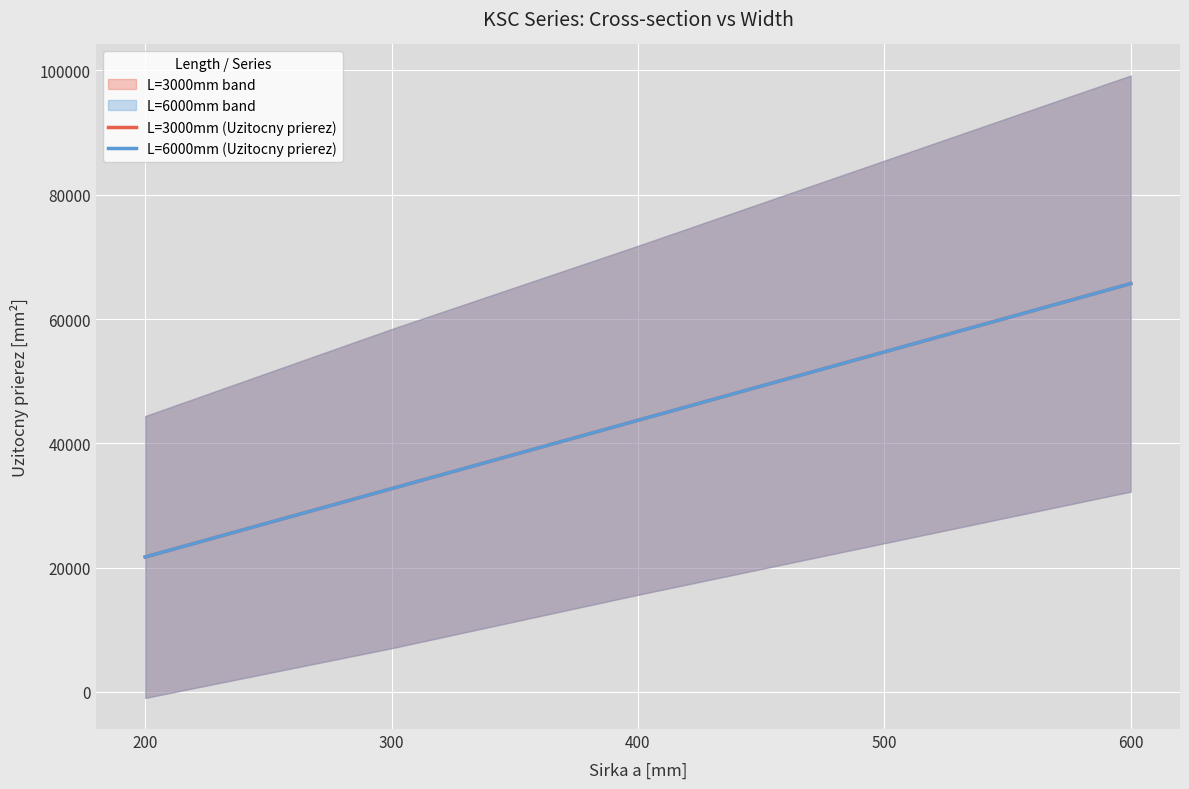

At which category does the chart reach its peak across all series?

600